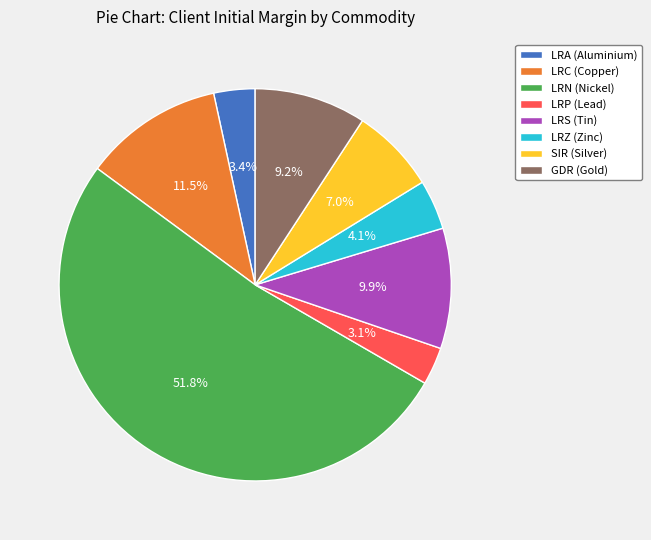

What is the ratio of the value at GDR (Gold) to the value at LRS (Tin)?

0.9